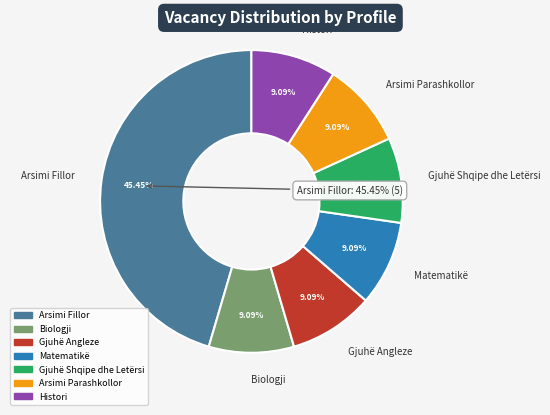

To the nearest percent, what percentage of the pie is Gjuhë Angleze?

9%